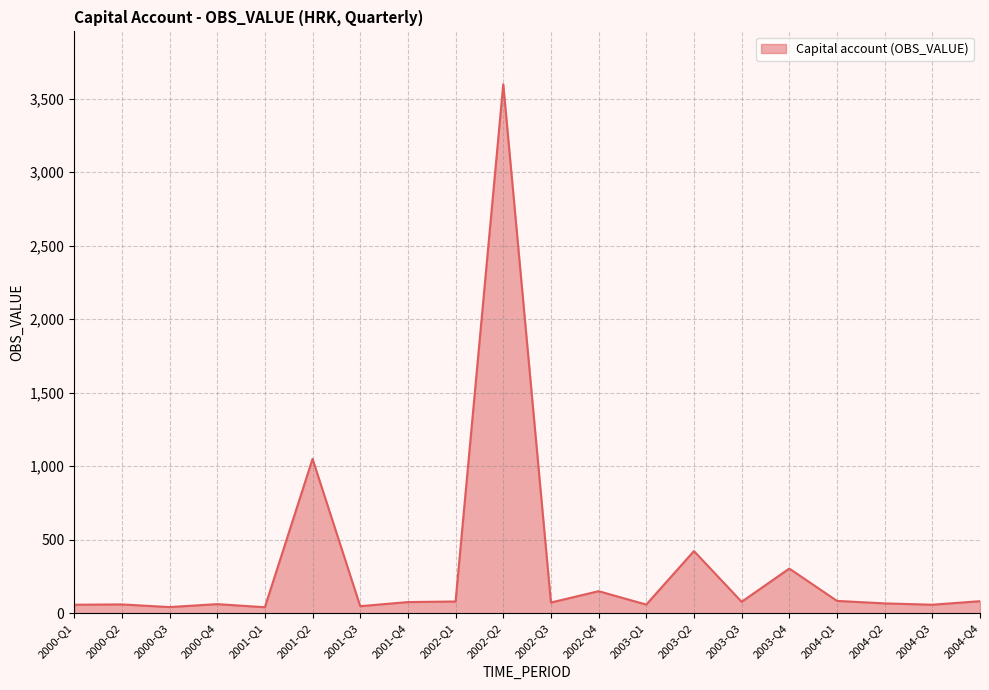

Does the chart display data point markers on the line(s)?

No